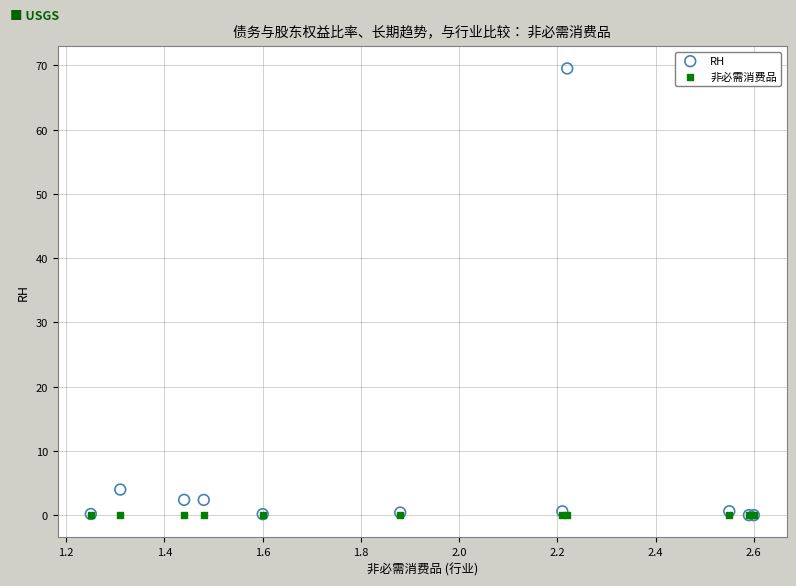

In the RH series, what Y value is closest to 34?

4.0